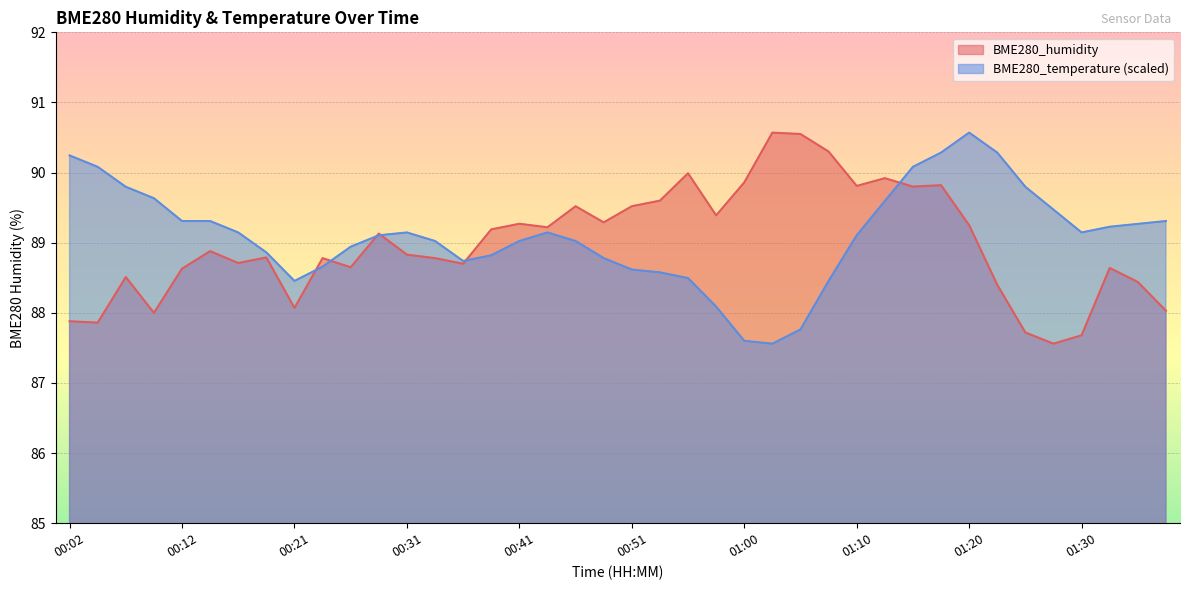

Is the value of BME280_humidity at 00:48 greater than the value of BME280_temperature at 00:26?

Yes